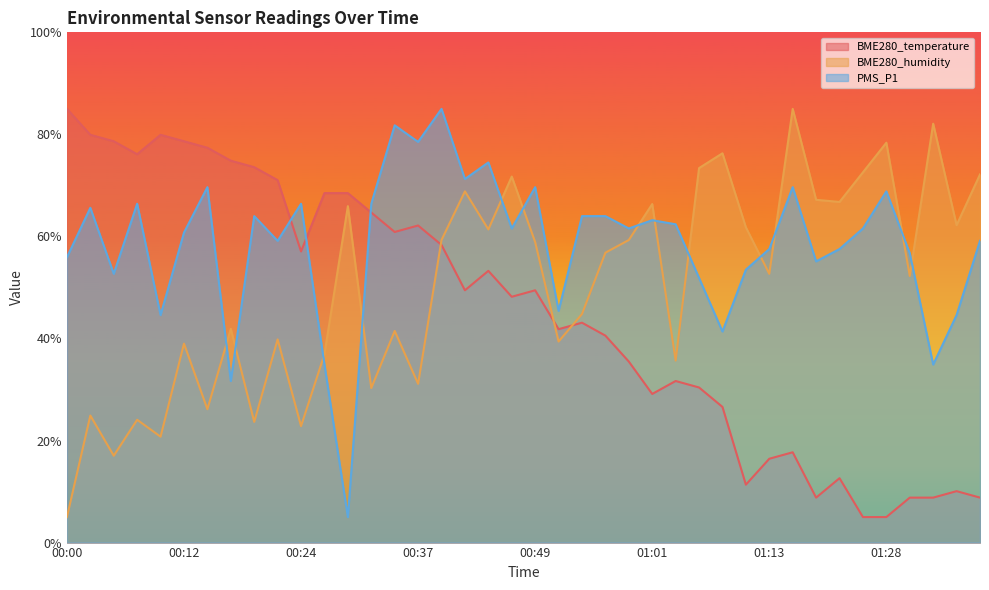

Reading left to right, what are all the values shown in this chart?

BME280_temperature: 00:00=85.0	00:02=79.9	00:05=78.7	00:07=76.1	00:10=79.9	00:12=78.7	00:15=77.4	00:17=74.8	00:19=73.6	00:22=71.0	00:24=57.1	00:27=68.5	00:29=68.5	00:32=64.7	00:34=60.9	00:37=62.1	00:39=58.3	00:41=49.4	00:44=53.3	00:46=48.2	00:49=49.4	00:51=41.8	00:54=43.1	00:56=40.6	00:59=35.5	01:01=29.1	01:03=31.7	01:06=30.4	01:08=26.6	01:11=11.3	01:13=16.4	01:18=17.7	01:21=8.8	01:23=12.6	01:26=5.0	01:28=5.0	01:31=8.8	01:33=8.8	01:36=10.1	01:38=8.8
BME280_humidity: 00:00=5.0	00:02=24.9	00:05=17.0	00:07=24.1	00:10=20.8	00:12=39.0	00:15=26.1	00:17=41.9	00:19=23.7	00:22=39.8	00:24=22.8	00:27=36.9	00:29=65.9	00:32=30.3	00:34=41.5	00:37=31.1	00:39=59.3	00:41=68.8	00:44=61.4	00:46=71.7	00:49=58.9	00:51=39.4	00:54=44.8	00:56=56.8	00:59=59.3	01:01=66.3	01:03=35.7	01:06=73.4	01:08=76.3	01:11=61.8	01:13=52.7	01:18=85.0	01:21=67.2	01:23=66.8	01:26=72.6	01:28=78.4	01:31=52.3	01:33=82.1	01:36=62.2	01:38=72.2
PMS_P1: 00:00=55.9	00:02=65.6	00:05=52.7	00:07=66.4	00:10=44.6	00:12=60.8	00:15=69.7	00:17=31.7	00:19=64.0	00:22=59.1	00:24=66.4	00:27=34.9	00:29=5.0	00:32=66.4	00:34=81.8	00:37=78.5	00:39=85.0	00:41=71.3	00:44=74.5	00:46=61.6	00:49=69.7	00:51=45.4	00:54=64.0	00:56=64.0	00:59=61.6	01:01=63.2	01:03=62.4	01:06=51.9	01:08=41.4	01:11=53.5	01:13=57.5	01:18=69.7	01:21=55.1	01:23=57.5	01:26=61.6	01:28=68.8	01:31=56.7	01:33=34.9	01:36=44.6	01:38=59.1